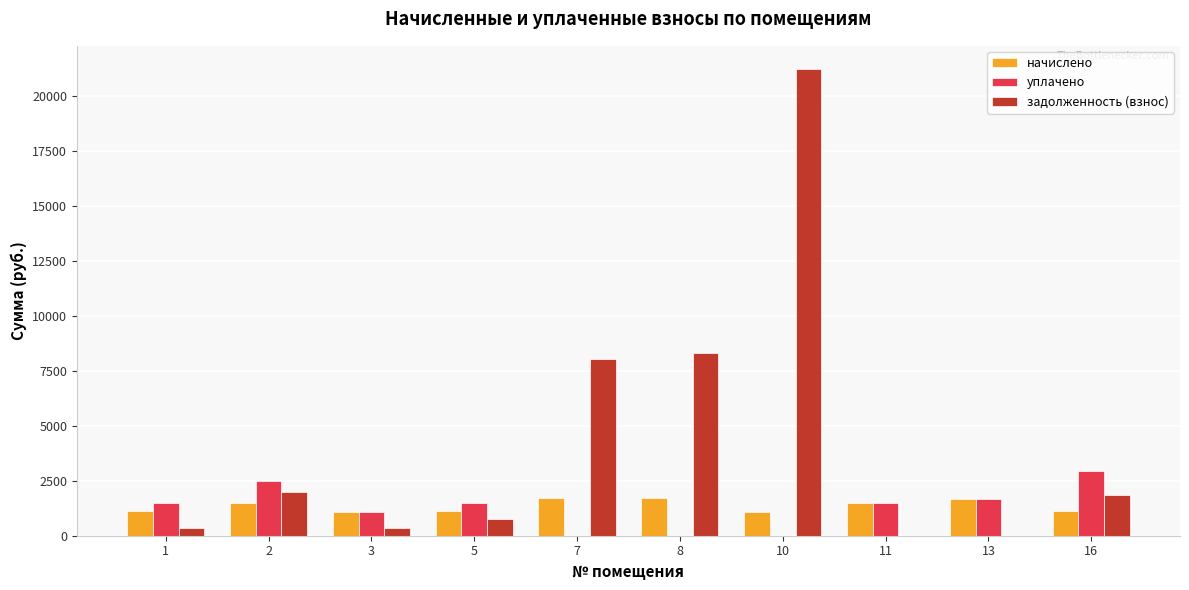

True or false: задолженность (взнос) has a value of -11875.4 at 11.

False